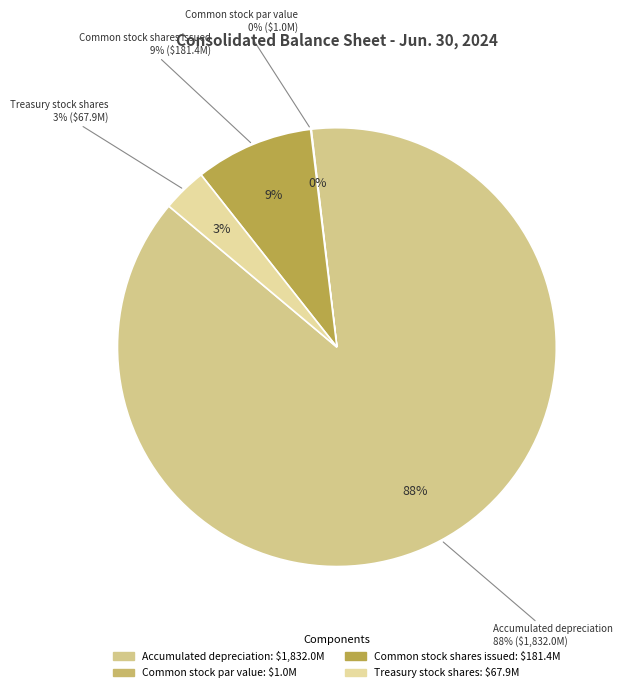

Which category has the smallest portion of the pie?

Common stock par value